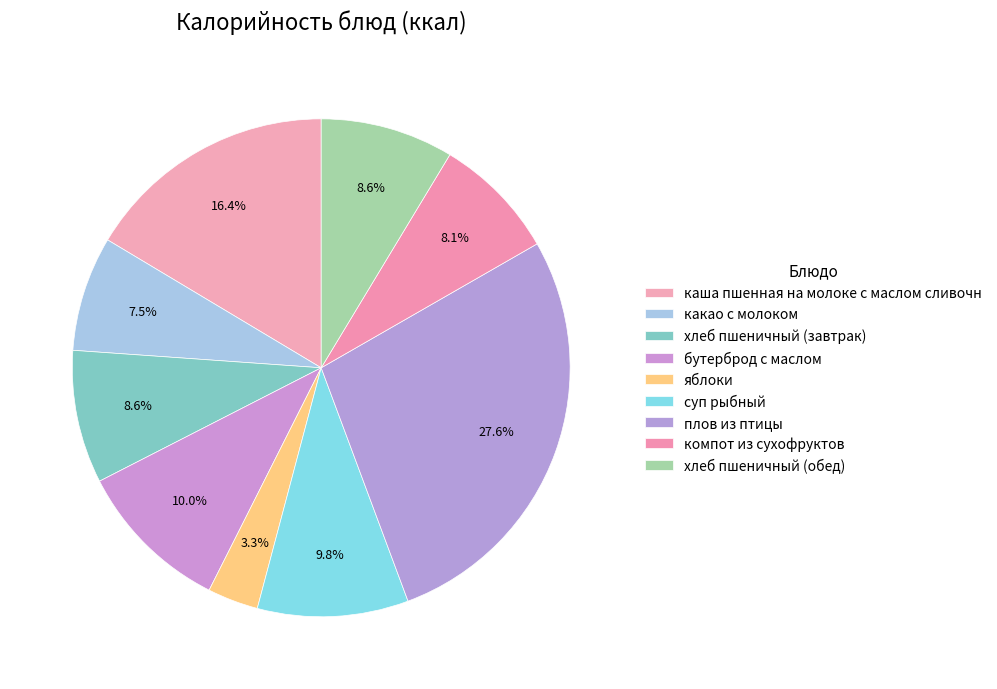

Count the number of slices in the pie.

9